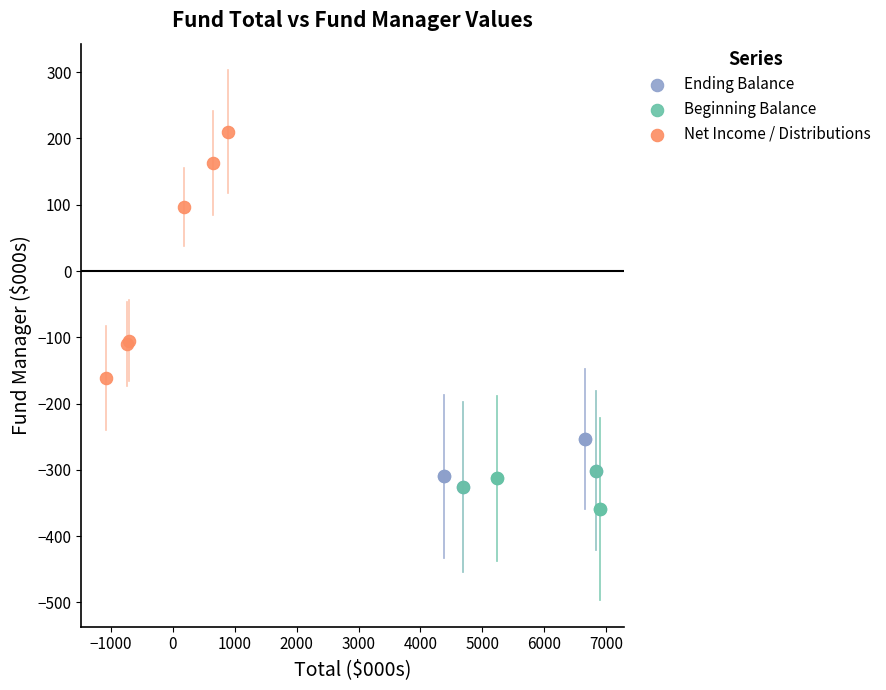

What are all the series names shown in the legend?

Ending Balance, Beginning Balance, Net Income / Distributions